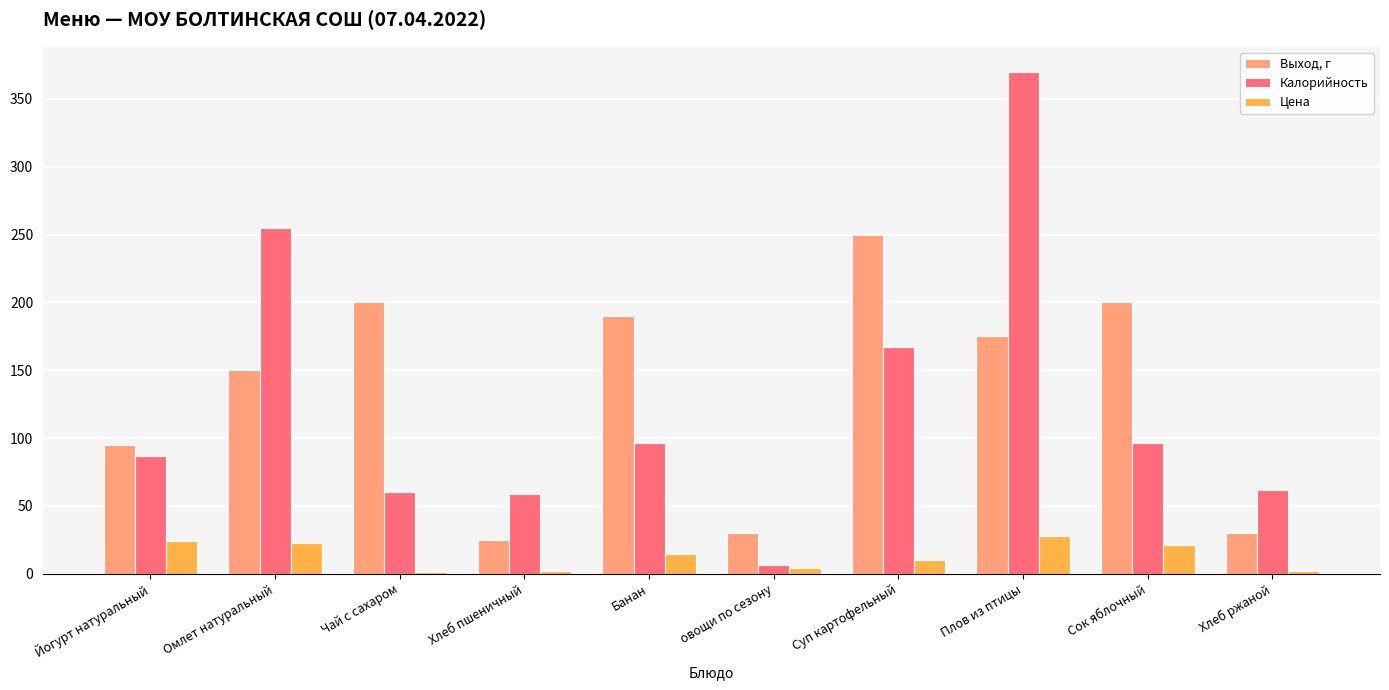

At which category does the chart reach its peak across all series?

Плов из птицы